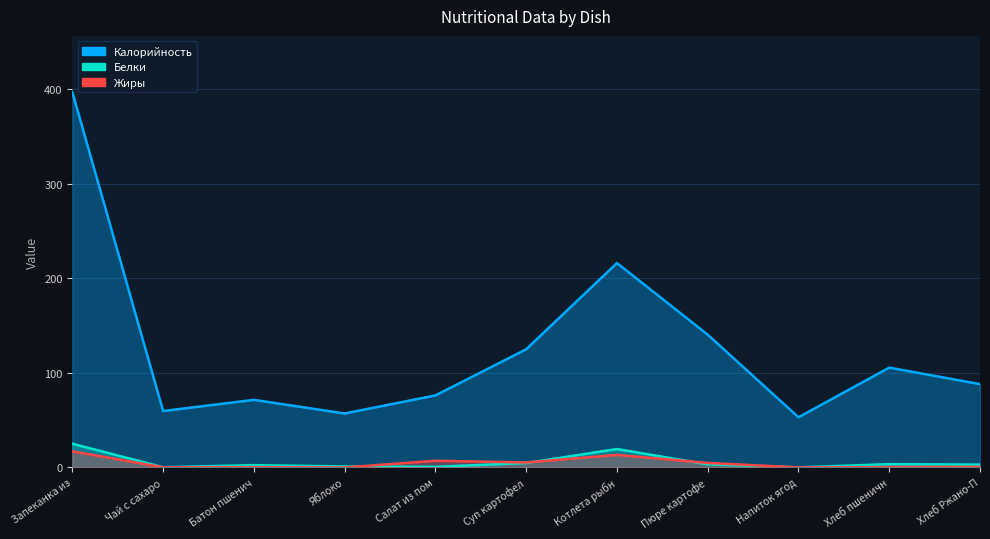

Where do Жиры and Белки first cross each other?

Яблоко and Салат из пом